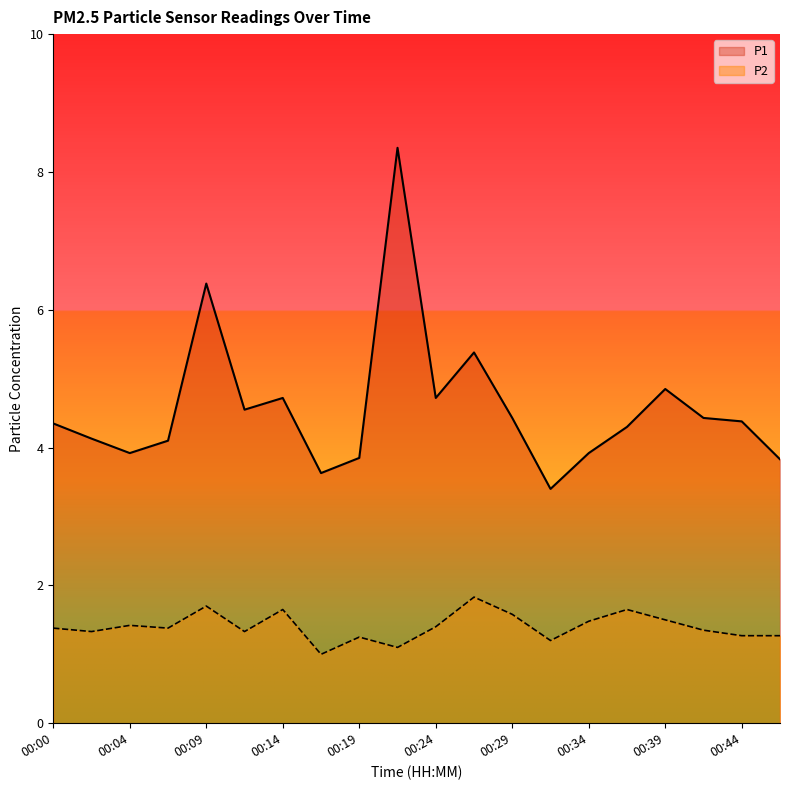

True or false: P2 and P1 intersect in this chart.

False